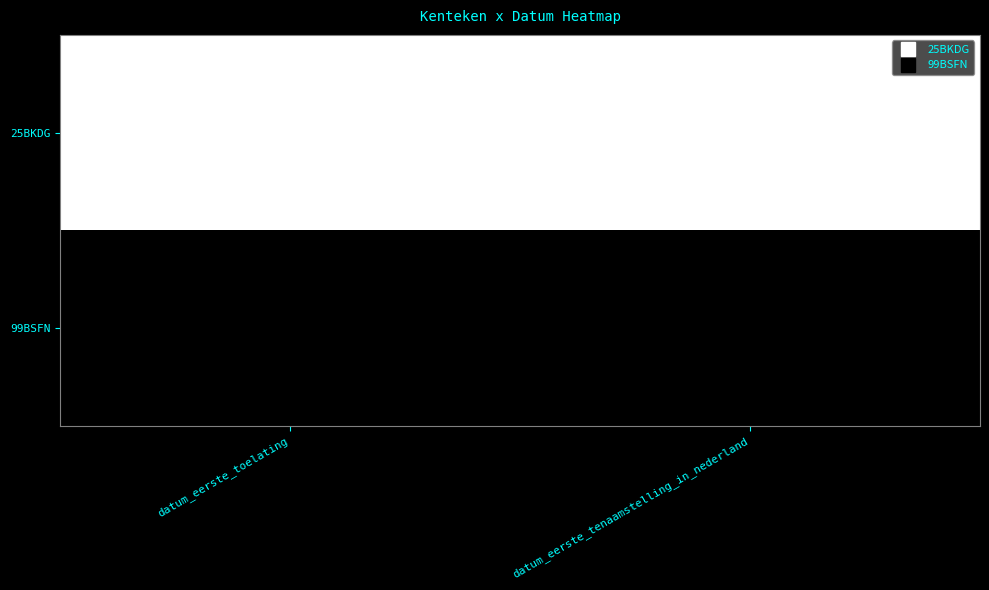

What is the difference between the highest and lowest values at datum_eerste_tenaamstelling_in_nederland?

19313